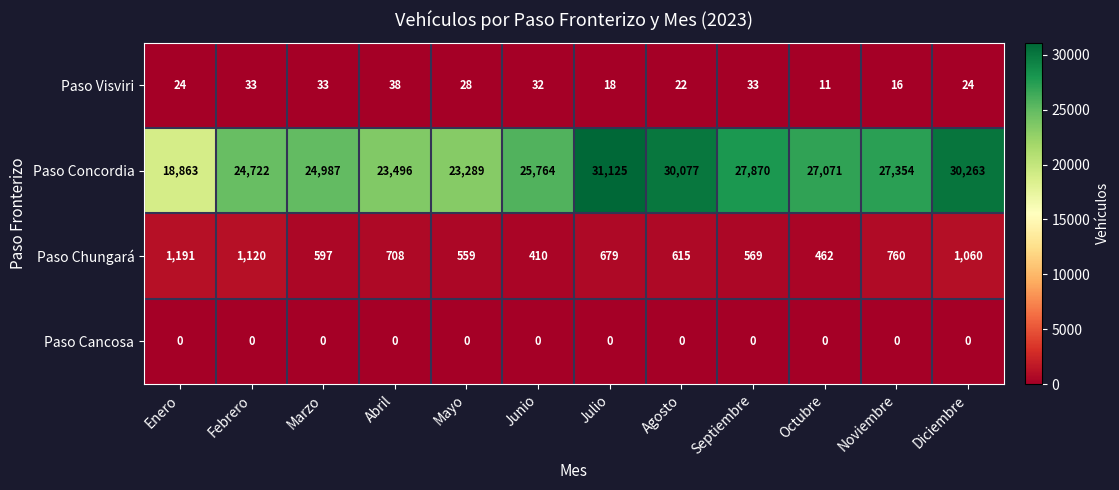

The Paso Visviri series shows 15 at Diciembre. True or false?

False